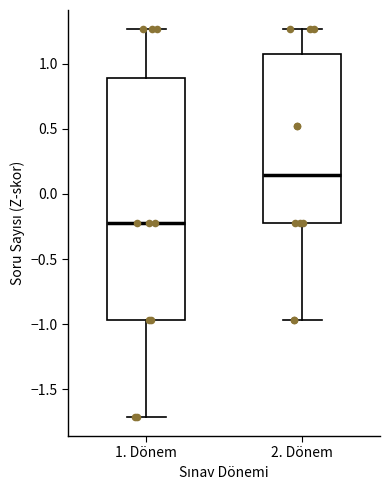

Which box is the tallest, from its lower edge to its upper edge?

1. Dönem